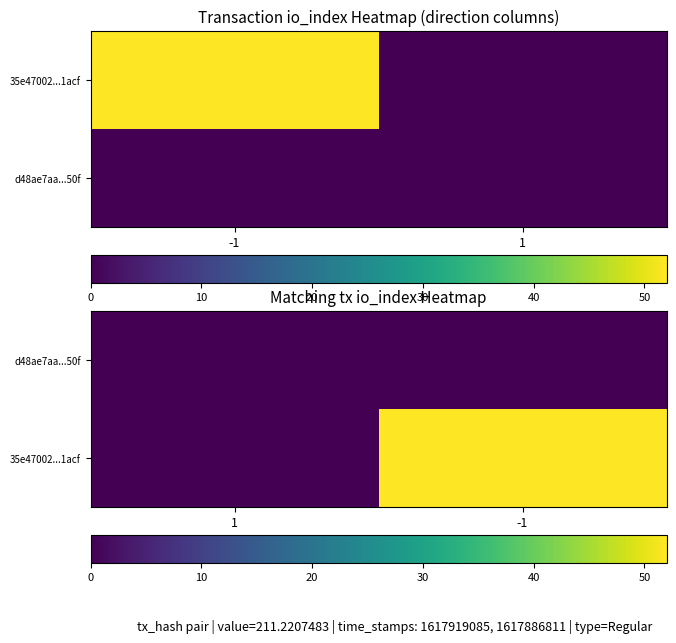

Which has a higher value, 1 or -1?

1